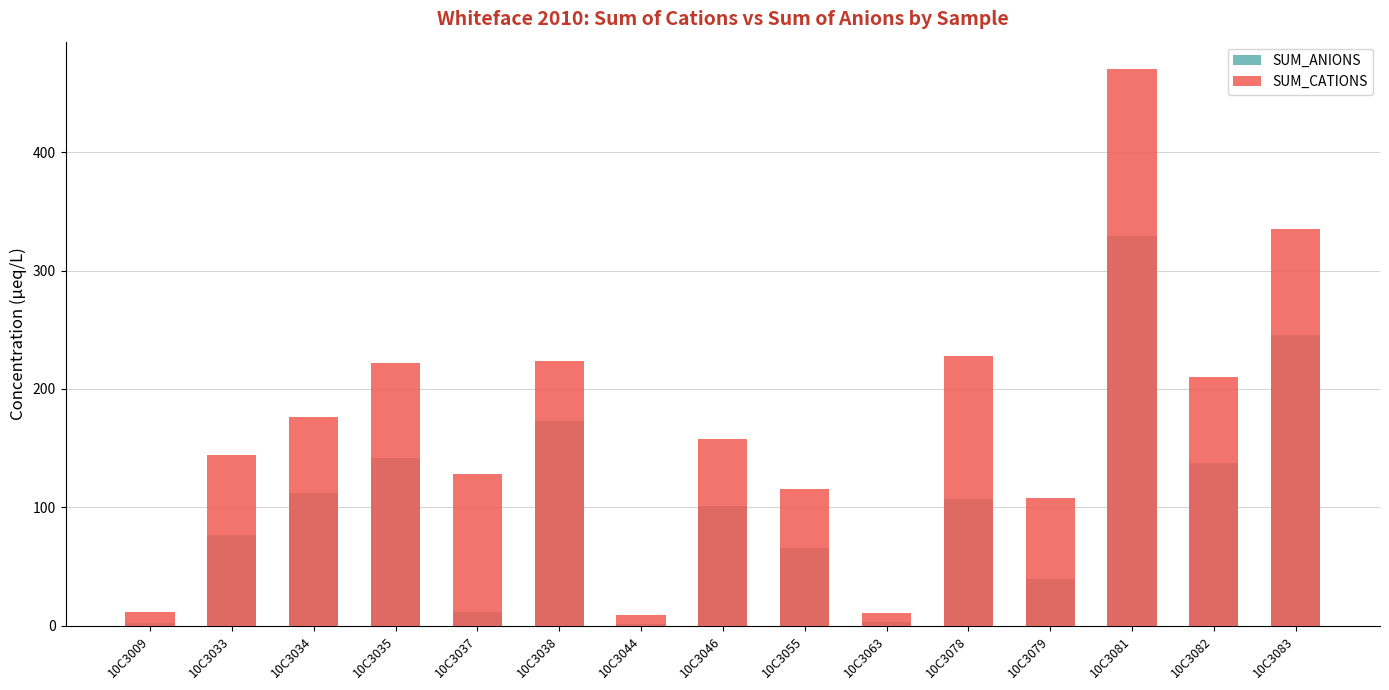

The value of SUM_CATIONS at 10C3081 is 469.9. True or false?

True